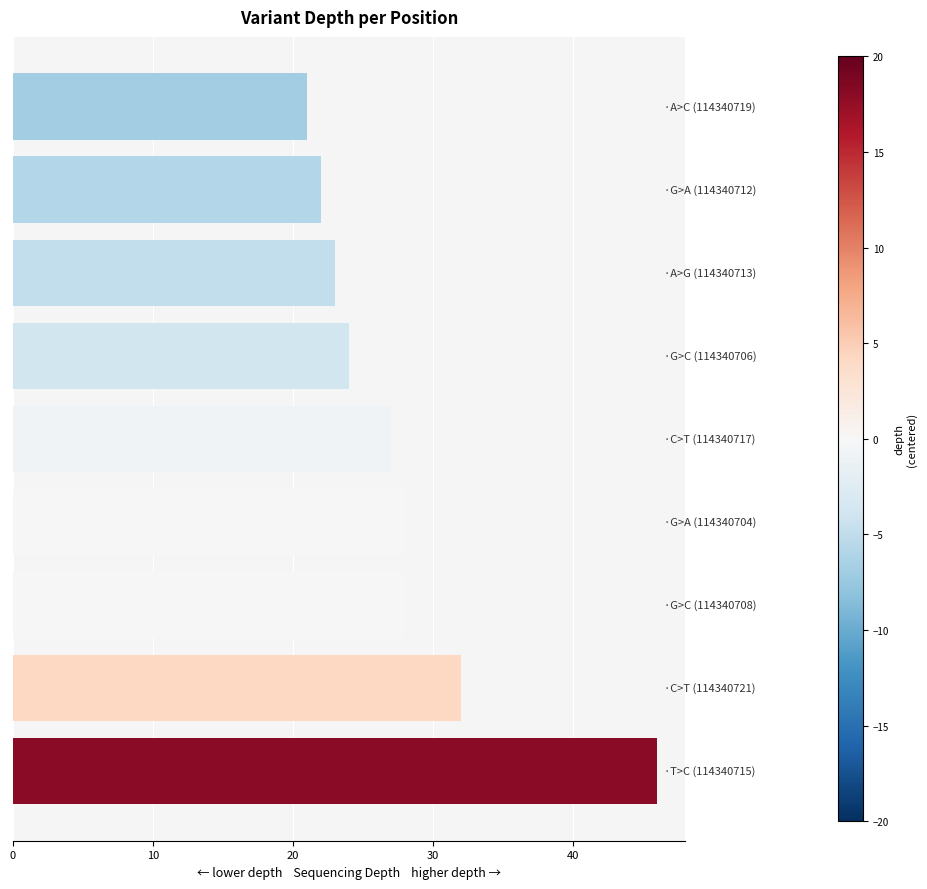

What is the sum of all values?

251